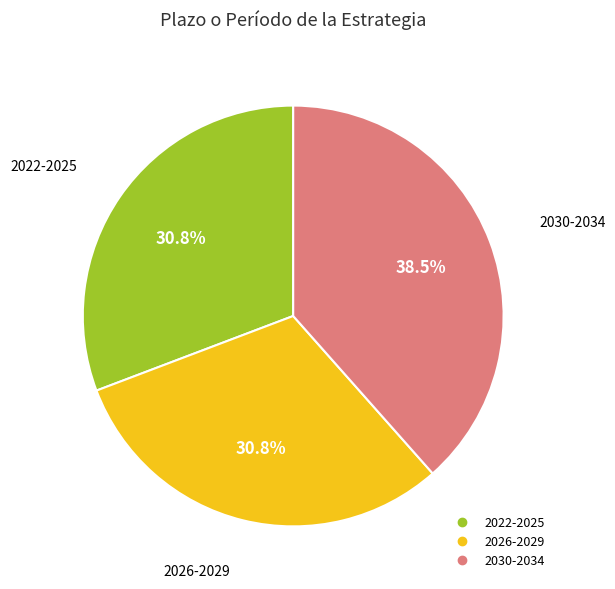

Is there any slice that represents more than half of the pie?

No